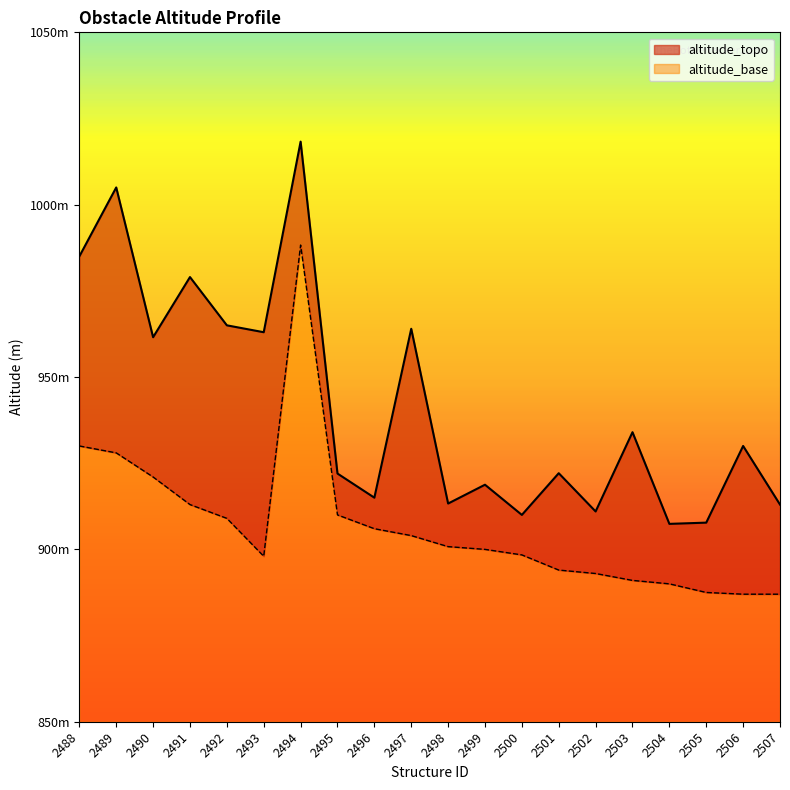

Rank the categories by value from highest to lowest.

2494, 2489, 2488, 2491, 2492, 2497, 2493, 2490, 2503, 2506, 2501, 2495, 2499, 2496, 2498, 2507, 2502, 2500, 2505, 2504